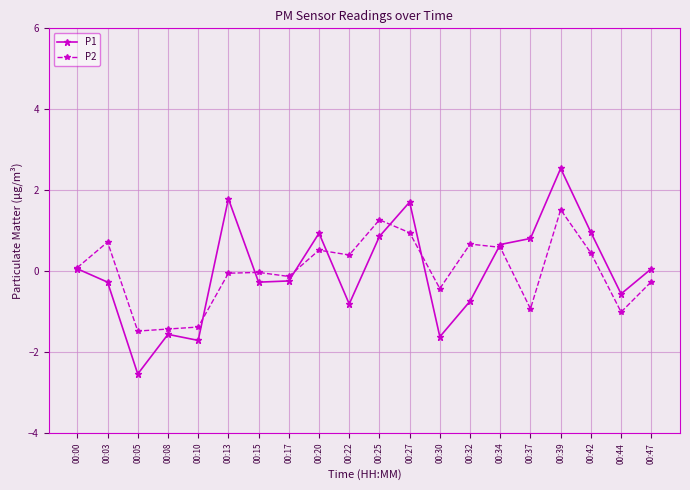

Which label corresponds to the largest value in the chart?

00:39